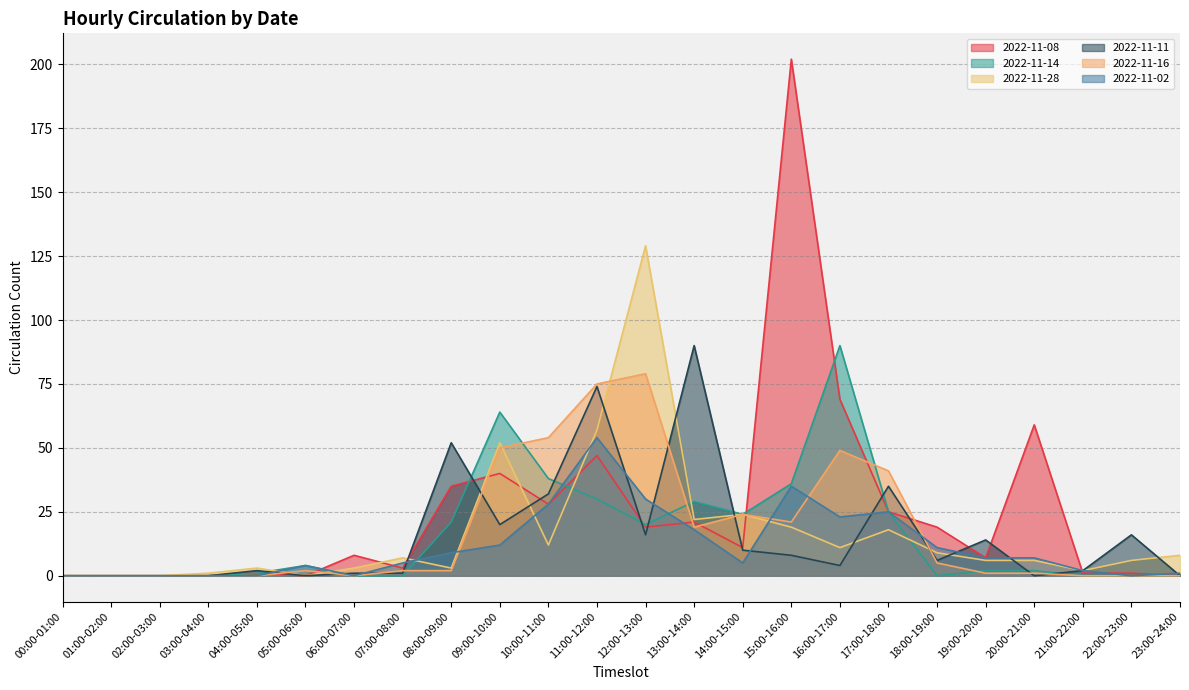

Which series has the largest total across all categories?

2022-11-08